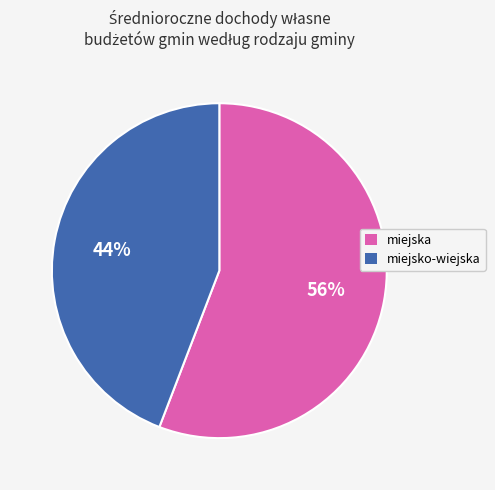

To the nearest percent, what is the average slice percentage?

50%